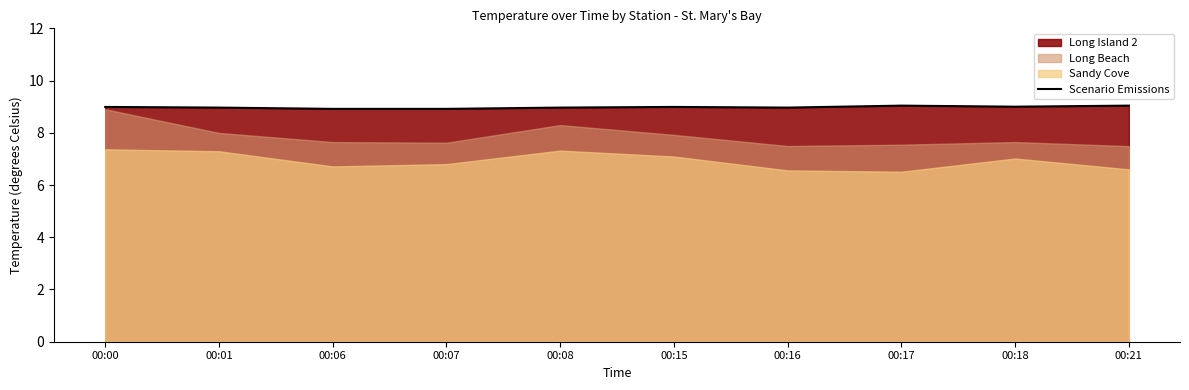

Is it true that the value at 00:18 is 14.5?

False